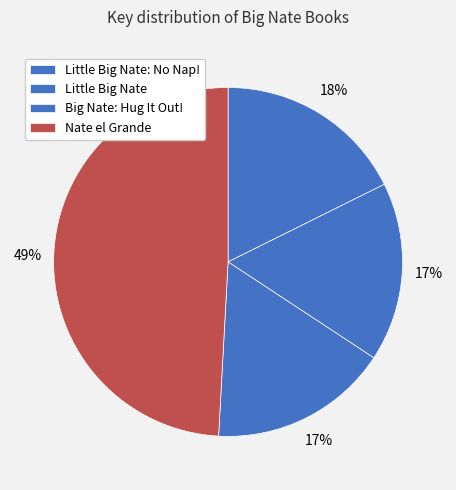

How many slices are in this pie chart?

4